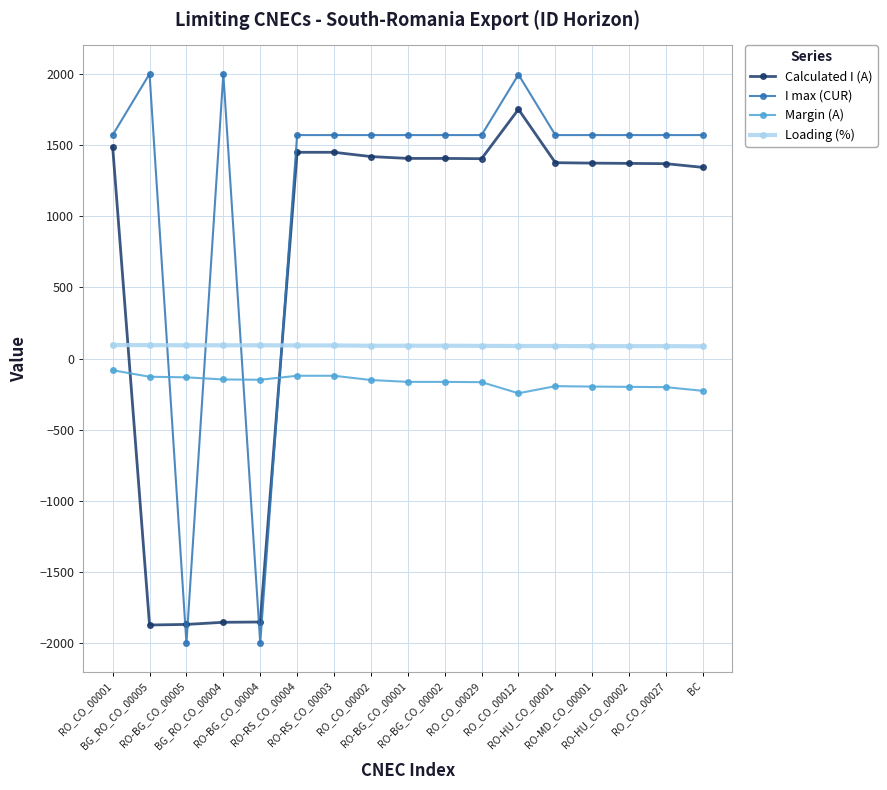

What are all the series names shown in the legend?

Calculated I (A), I max (CUR), Margin (A), Loading (%)